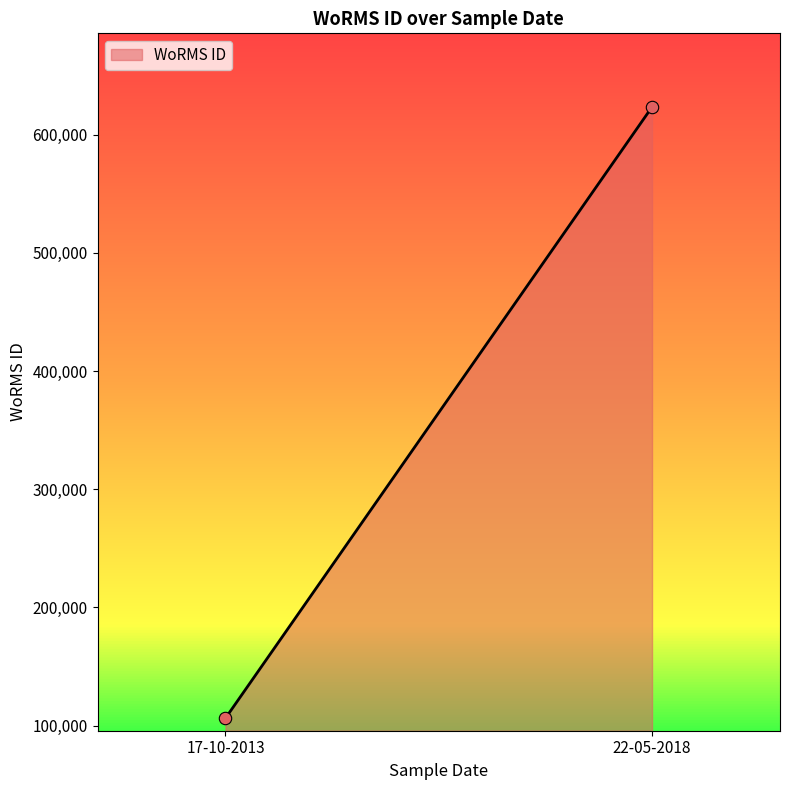

What is the average Y value?

364868